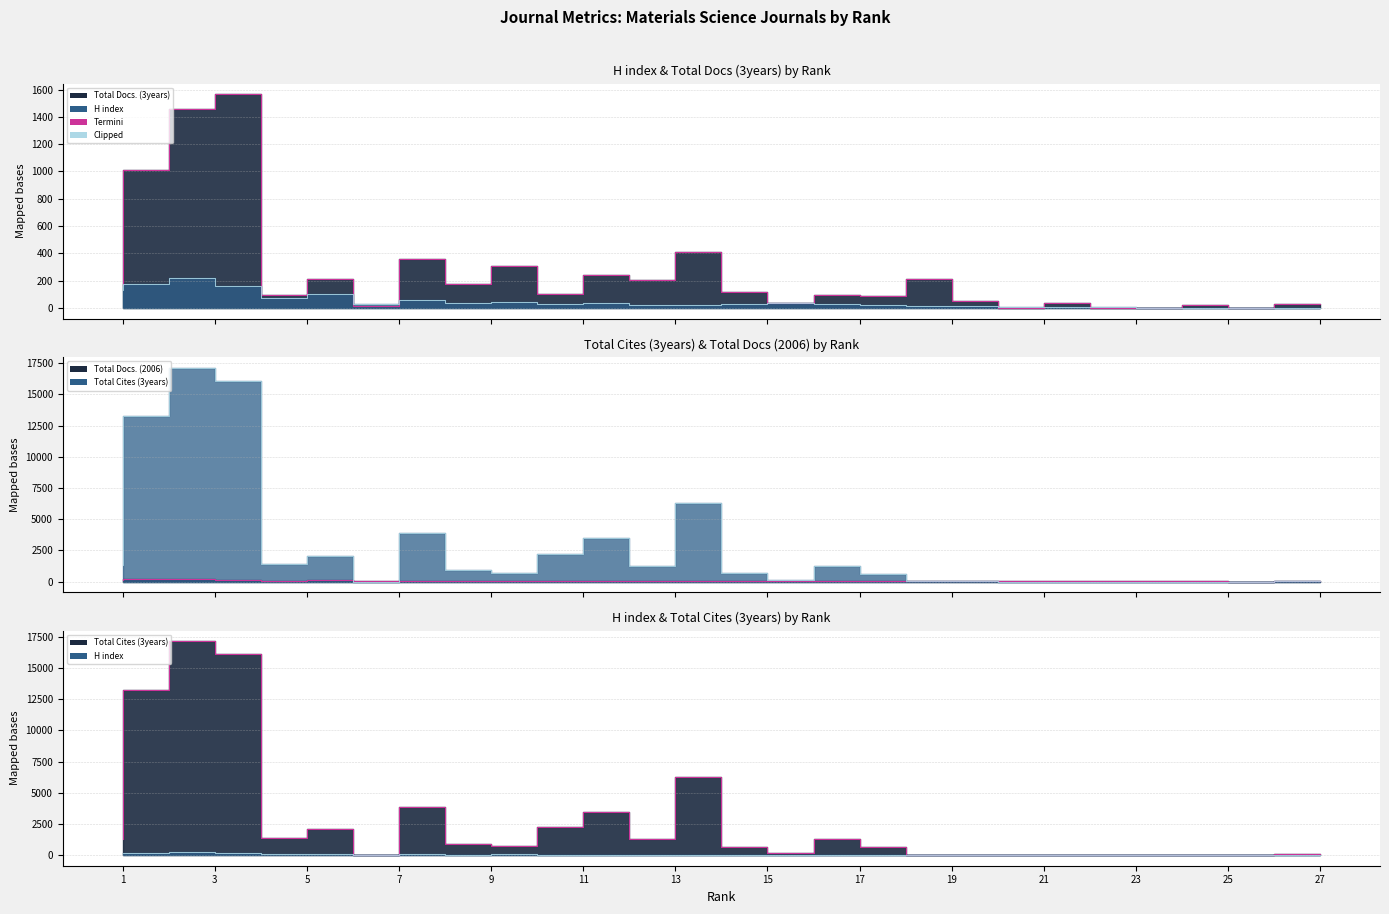

What is the approximate value of Clipped at 7, to the nearest 5?

25